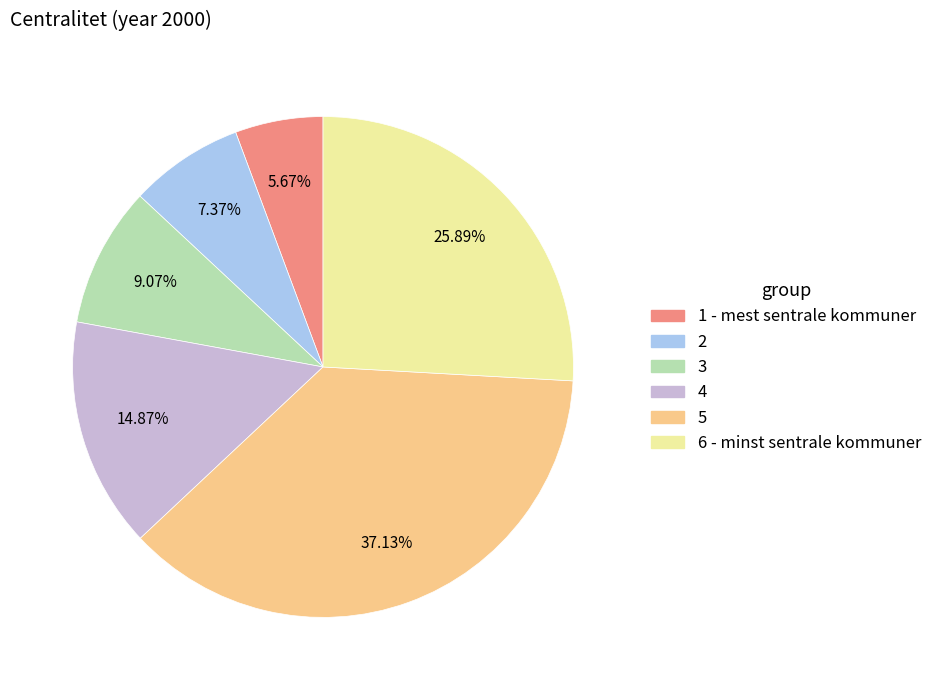

Rank the categories by value from highest to lowest.

5, 6 - minst sentrale kommuner, 4, 3, 2, 1 - mest sentrale kommuner